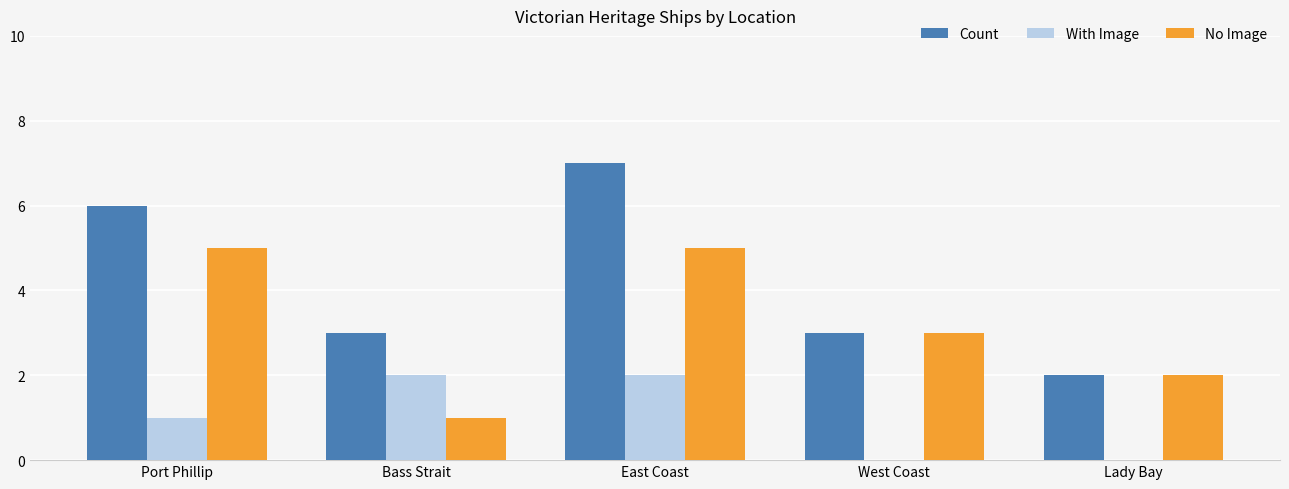

Reading right to left, extract all data points from this chart.

Count: Lady Bay=2	West Coast=3	East Coast=7	Bass Strait=3	Port Phillip=6
With Image: Lady Bay=0	West Coast=0	East Coast=2	Bass Strait=2	Port Phillip=1
No Image: Lady Bay=2	West Coast=3	East Coast=5	Bass Strait=1	Port Phillip=5